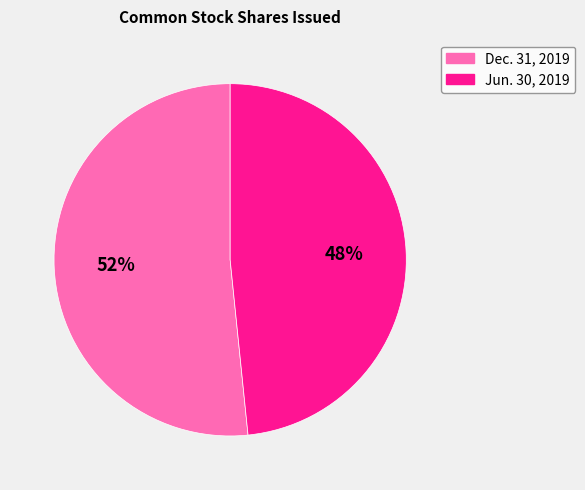

Does Dec. 31, 2019 account for over 50% of the chart?

Yes